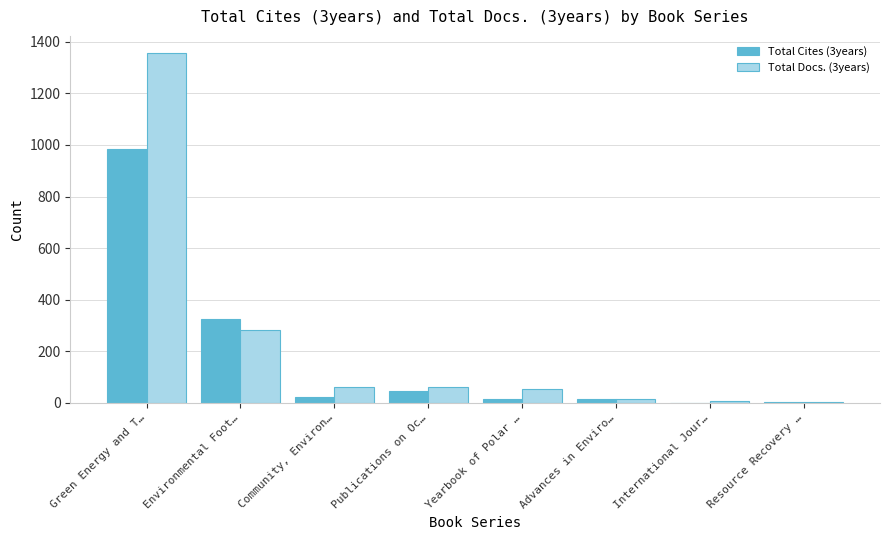

Which series changed the most between Environmental Foot… and Community, Environ…?

Total Cites (3years)